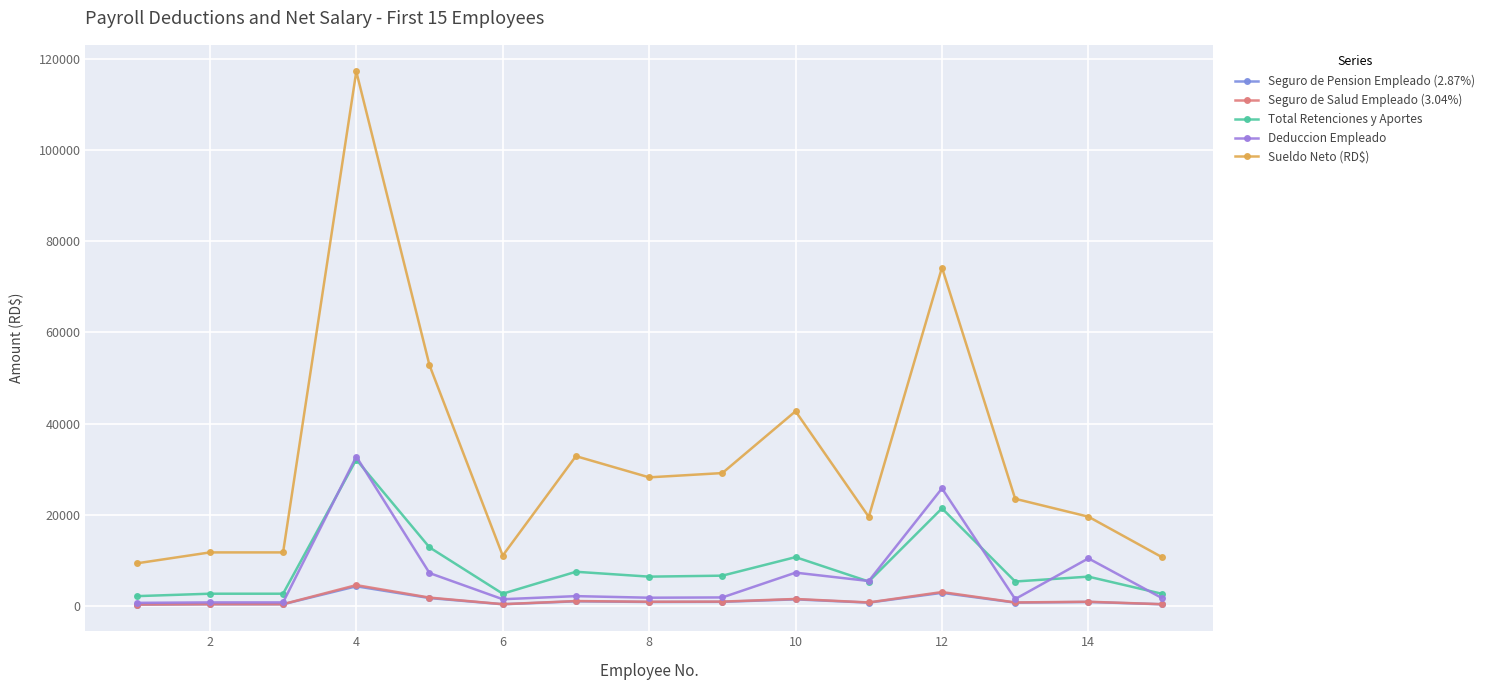

What is the label of the 14th point from the right?

2